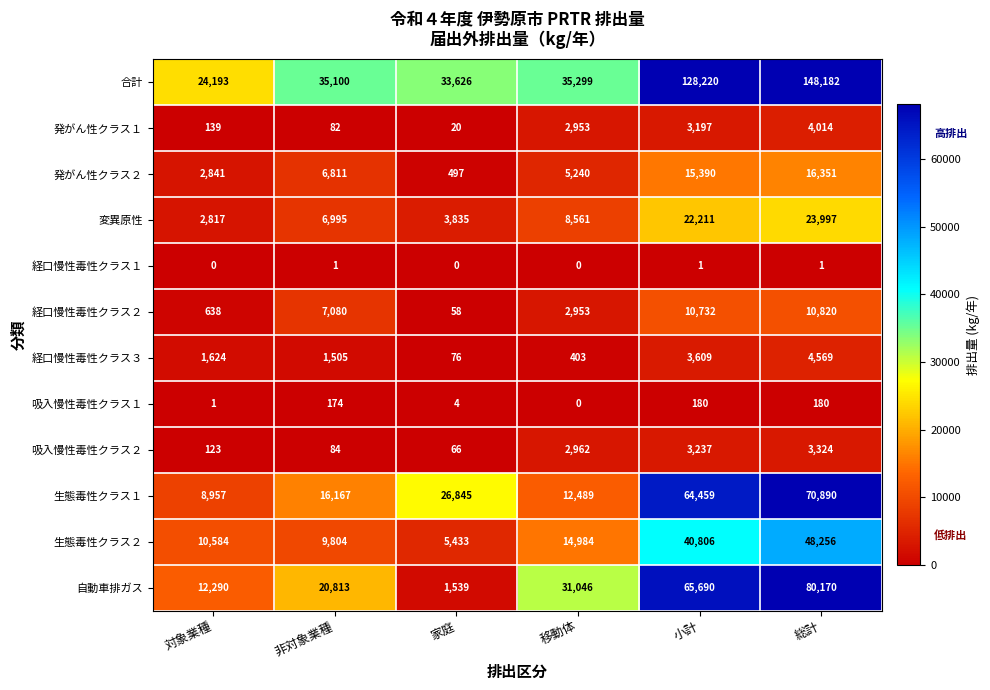

What is the average value of the 吸入慢性毒性クラス２ series?

1633